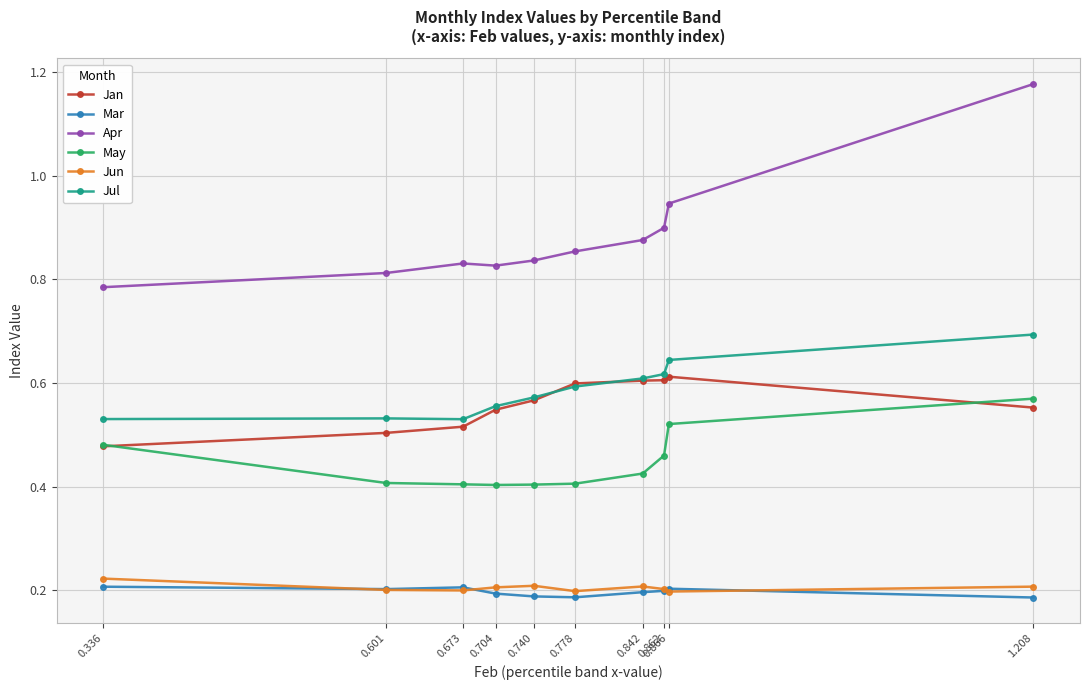

Between 0.778 and 0.862, which series saw the biggest shift?

May